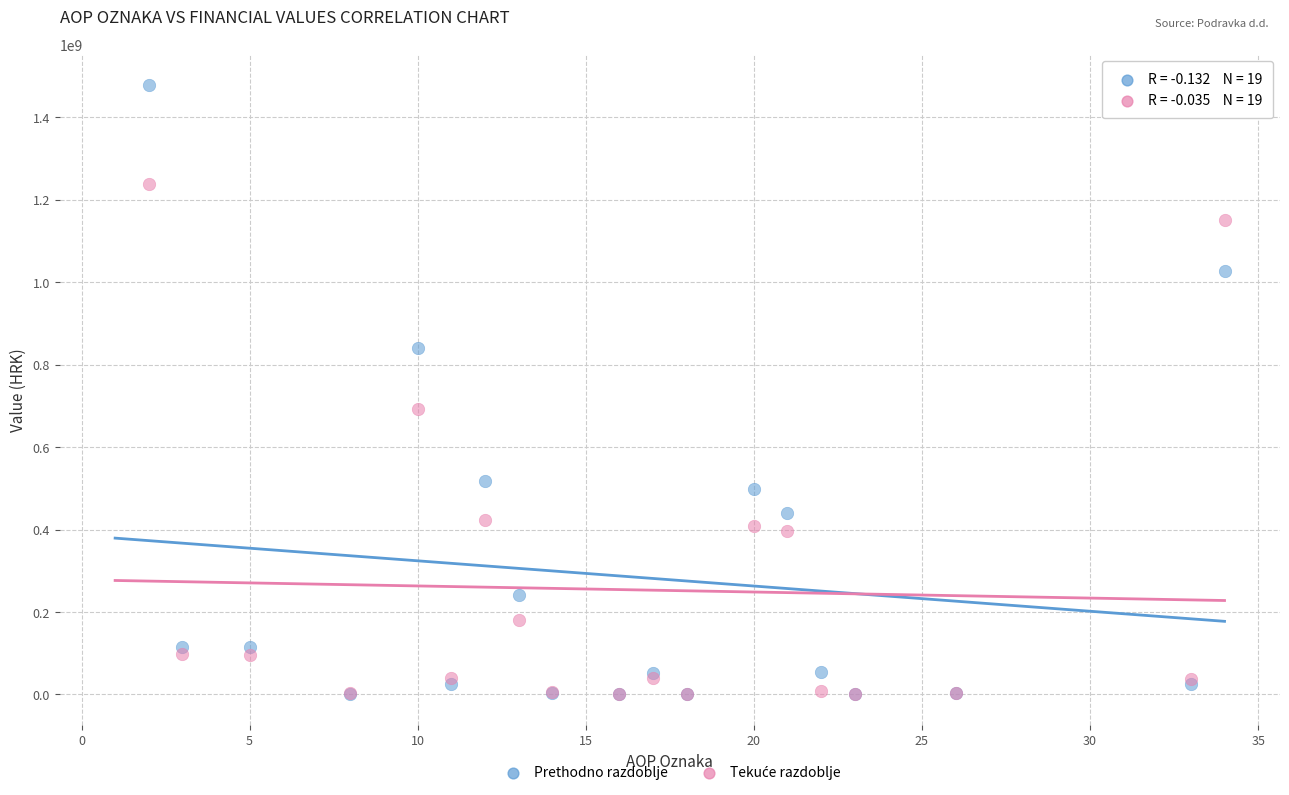

In the Prethodno razdoblje series, what Y value is closest to 739614477?

840975306